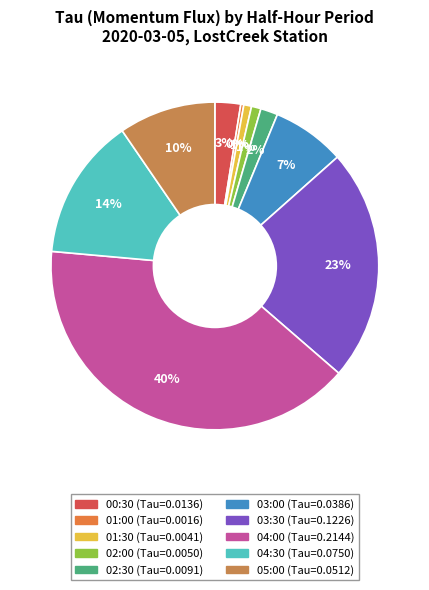

Count the number of slices in the pie.

10